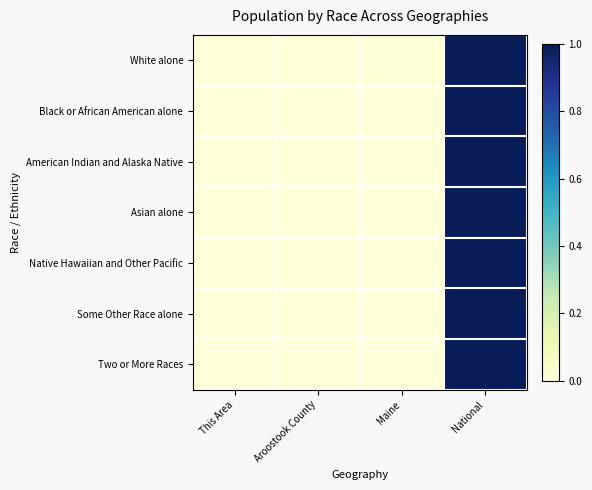

At how many categories does at least one series exceed 0?

4